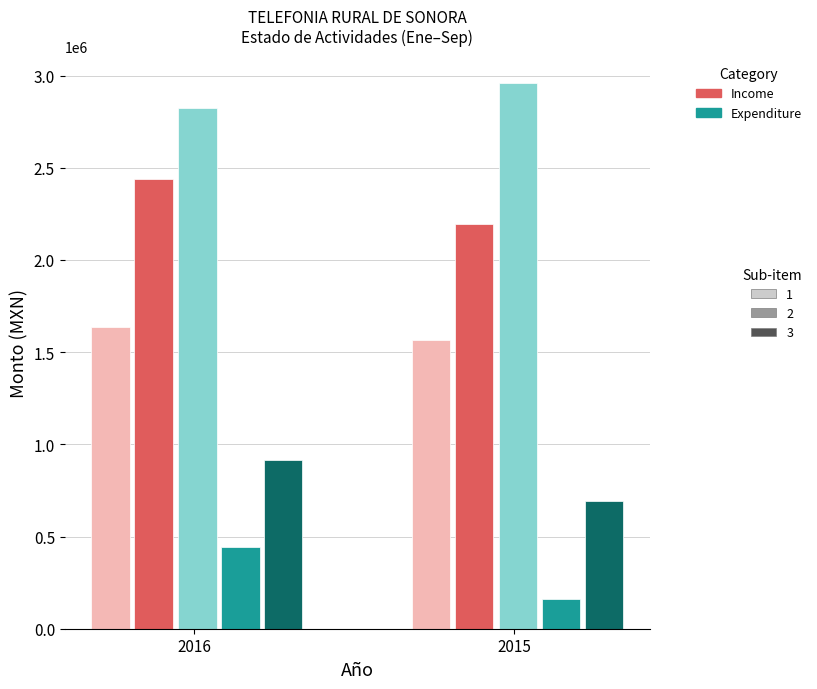

What is the greatest value displayed?

2959379.1